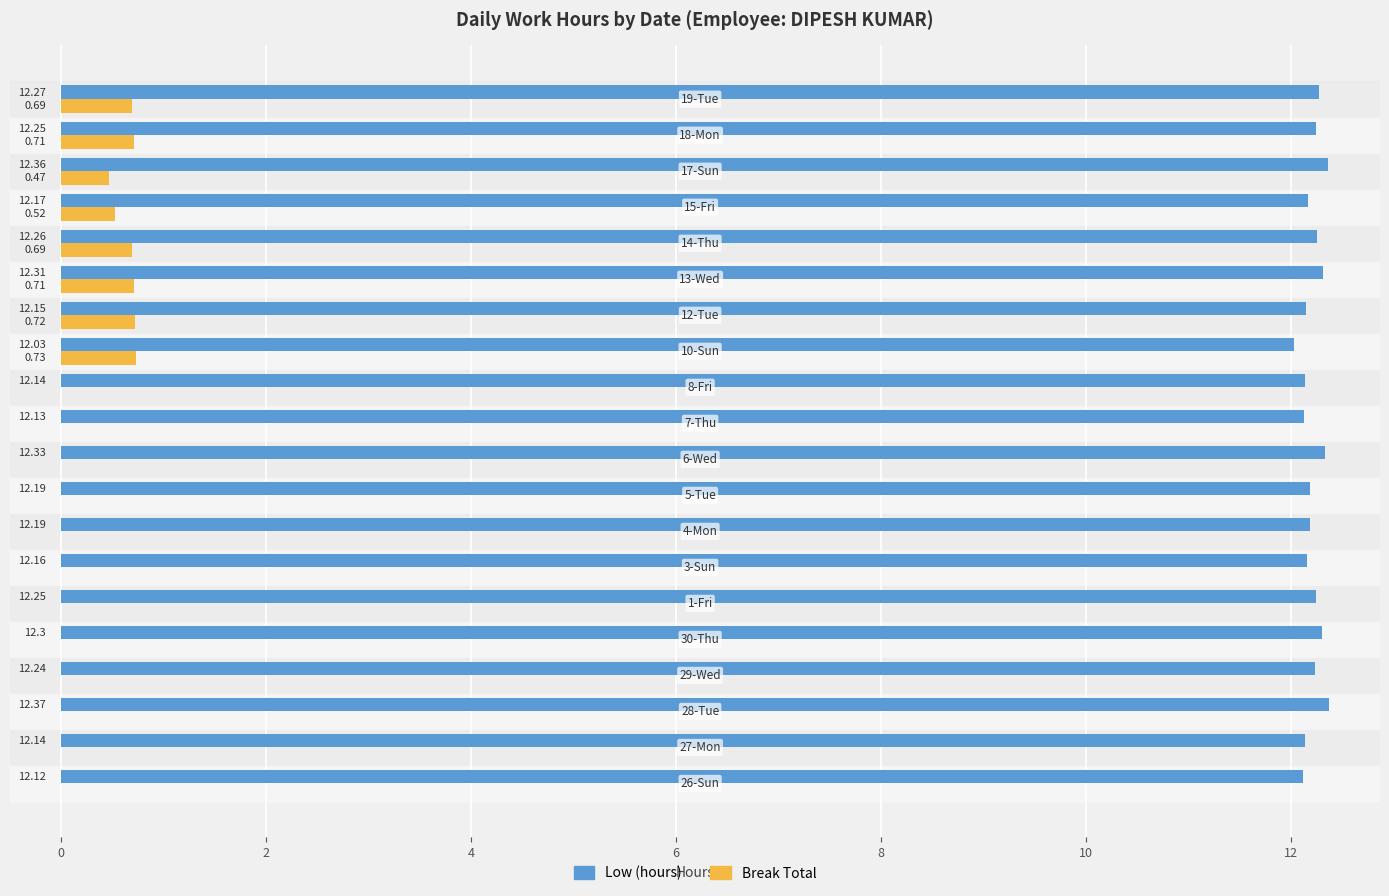

What is the sum of all Break Total values?

5.2